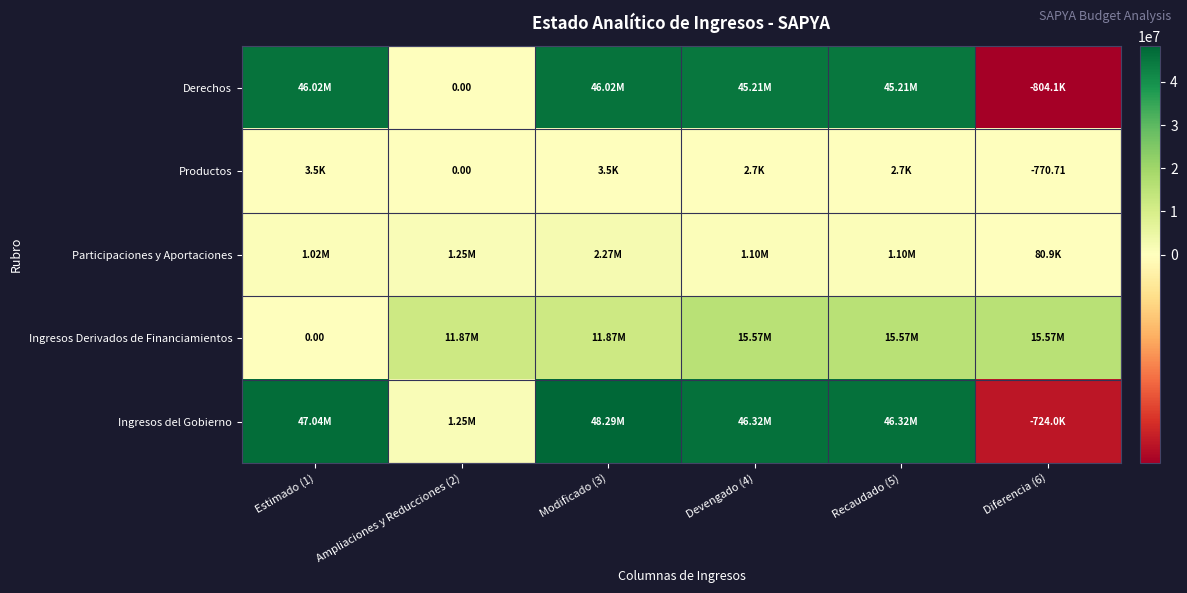

Is it true that Derechos equals 68979530.0 at Recaudado (5)?

False